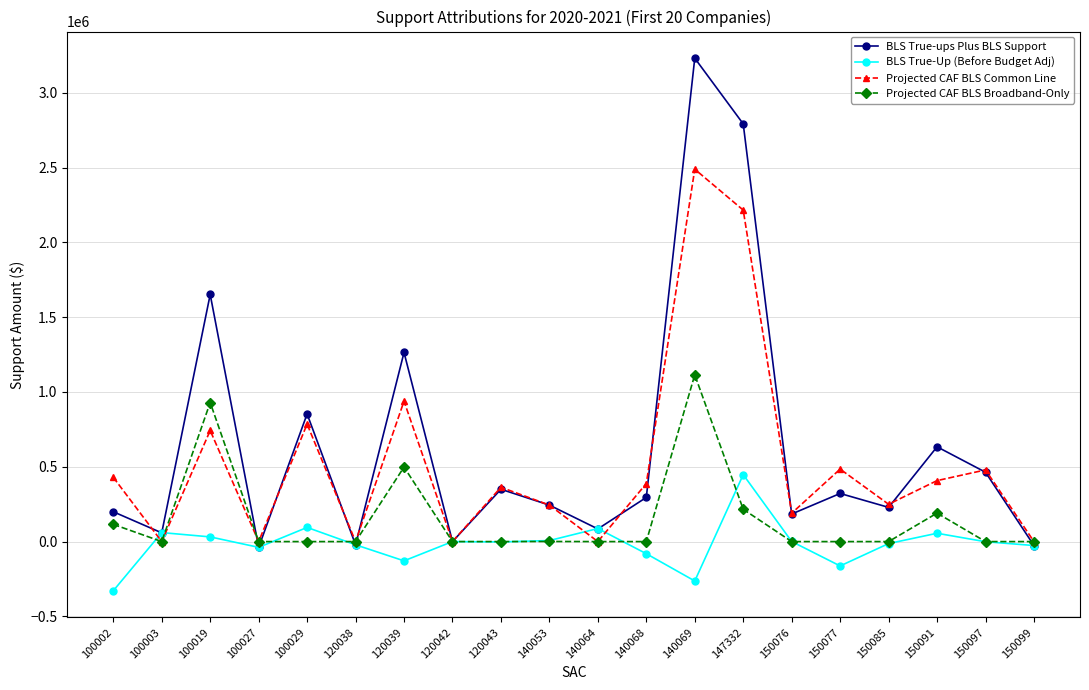

Between 120038 and 140064, which series saw the biggest shift?

BLS True-Up (Before Budget Adj)